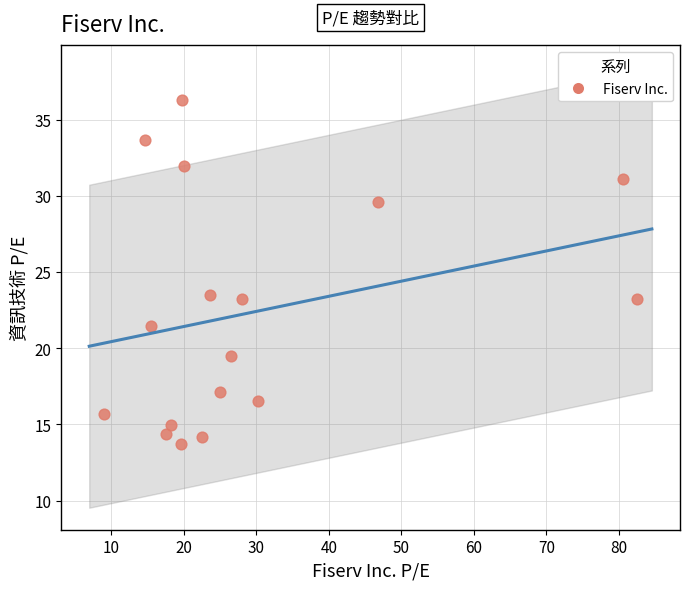

List the coordinates of all points as (X, Y) pairs, reading left to right.

(8.9, 15.7)  (14.7, 33.7)  (15.4, 21.5)  (17.5, 14.4)  (18.3, 15.0)  (19.6, 13.7)  (19.8, 36.3)  (20.1, 32.0)  (22.5, 14.2)  (23.6, 23.5)  (25.0, 17.1)  (26.5, 19.5)  (28.0, 23.2)  (30.3, 16.5)  (46.7, 29.6)  (80.6, 31.1)  (82.5, 23.2)